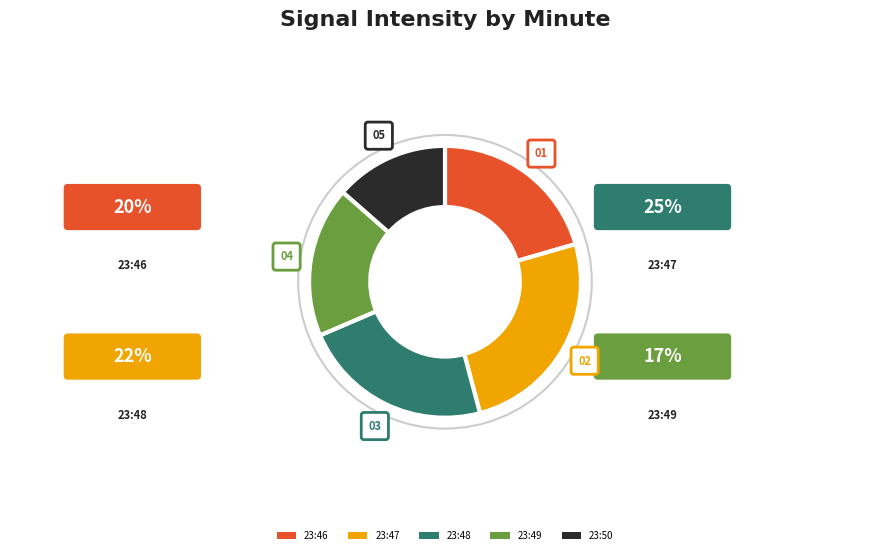

Does any single category account for the majority?

No